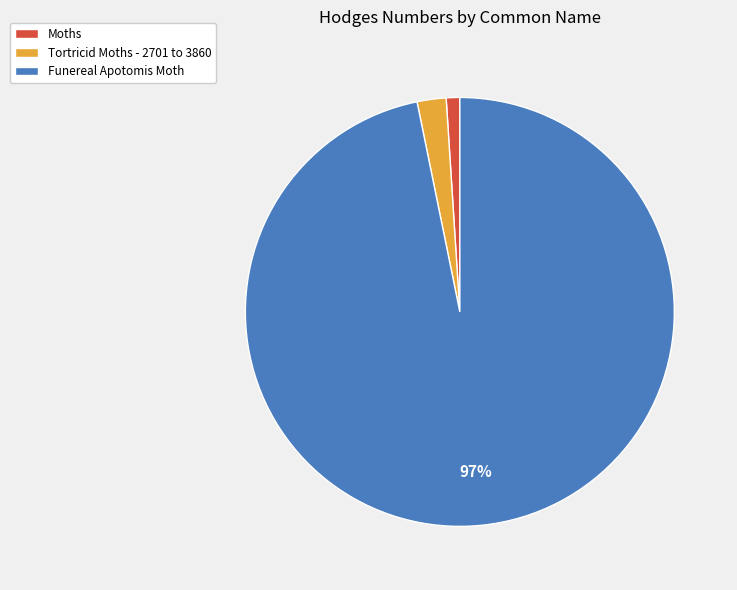

To the nearest percent, what is the average slice percentage?

33%